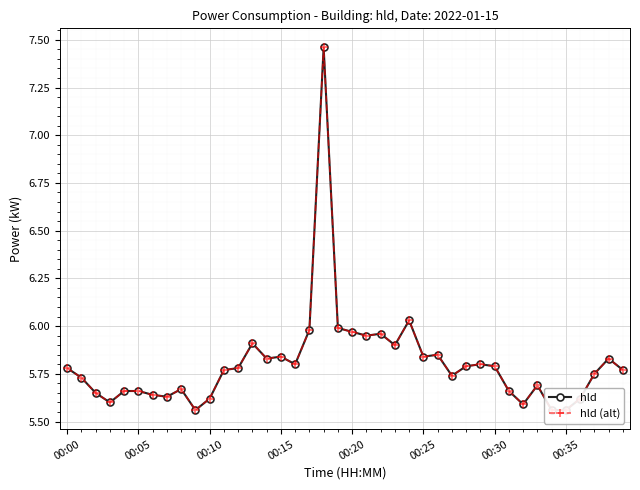

True or false: hld (alt) and hld intersect in this chart.

False